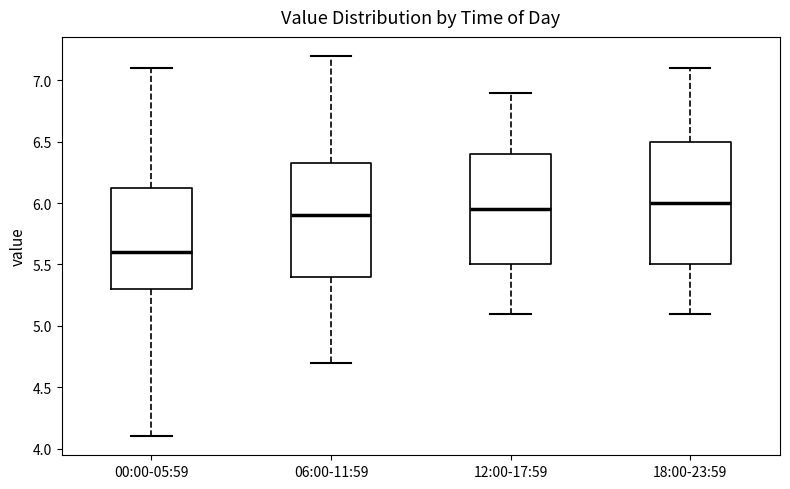

Where does the upper whisker of the box for 18:00-23:59 end on the y-axis? The values are not printed on the chart, so give them approximately, as read against the axis.

7.10